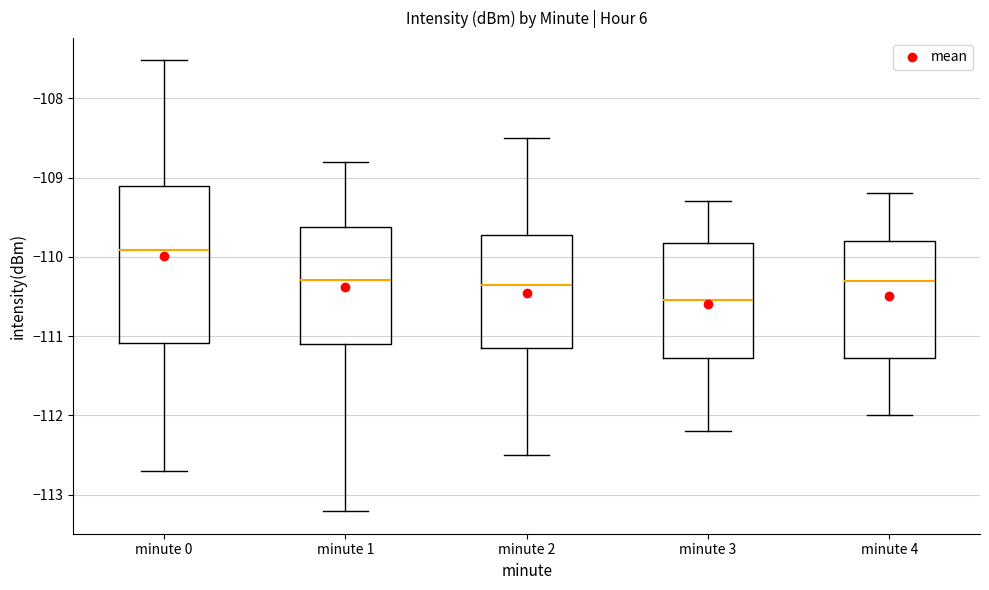

Reading left to right, read every box against the y-axis: the position of its median line, the range the box covers, and the ends of its whiskers. The values are not printed on the chart, so give them approximately, as read against the axis.

minute 0: median -109.9, box -111.1 to -109.1, whiskers -112.7 to -107.5
minute 1: median -110.3, box -111.1 to -109.6, whiskers -113.2 to -108.8
minute 2: median -110.3, box -111.1 to -109.7, whiskers -112.5 to -108.5
minute 3: median -110.5, box -111.3 to -109.8, whiskers -112.2 to -109.3
minute 4: median -110.3, box -111.3 to -109.8, whiskers -112.0 to -109.2